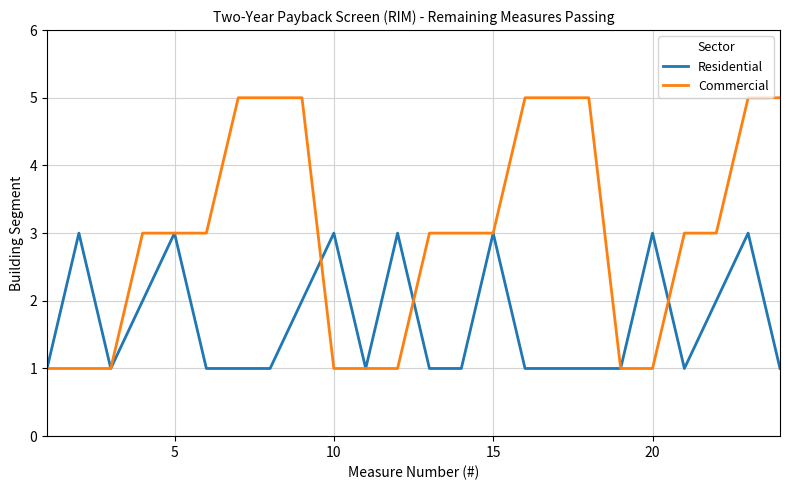

Which series has the largest total across all categories?

Commercial